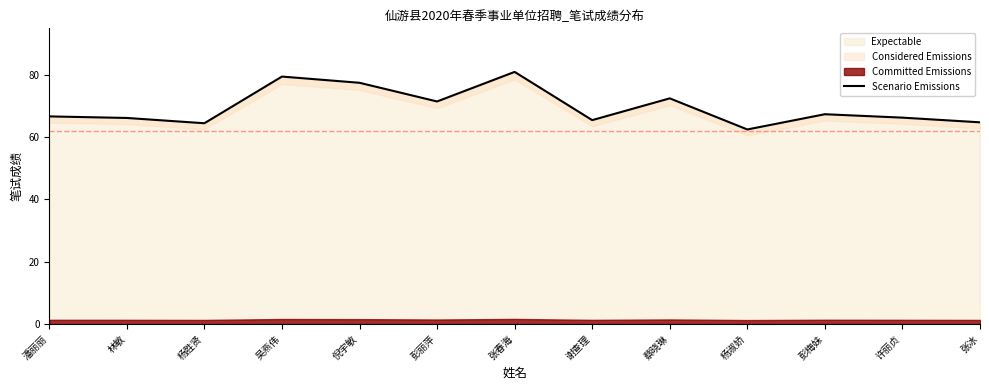

Which category has the highest value across all series?

张春海